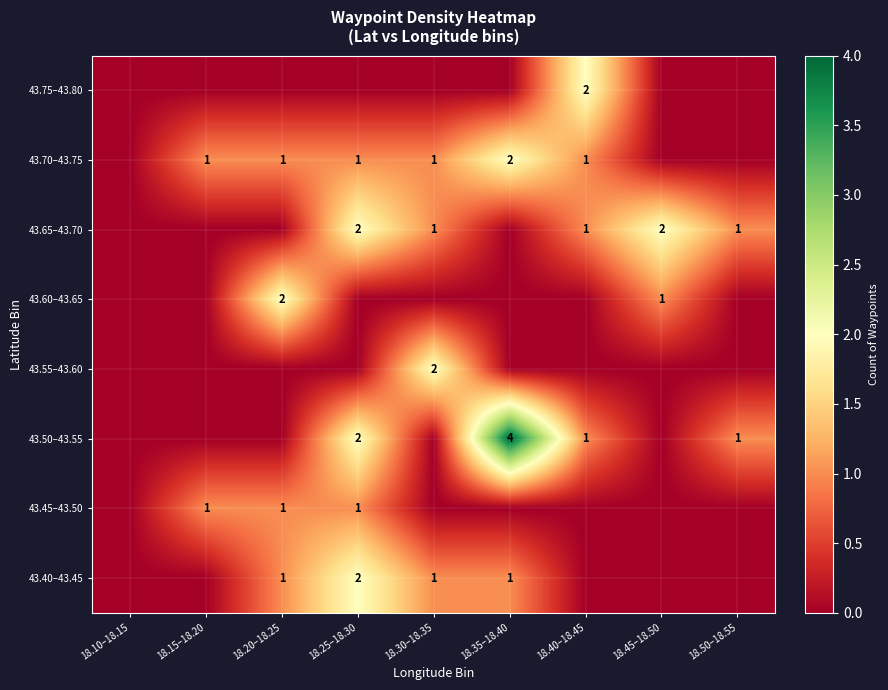

What is the total value across all series at 18.50–18.55?

2